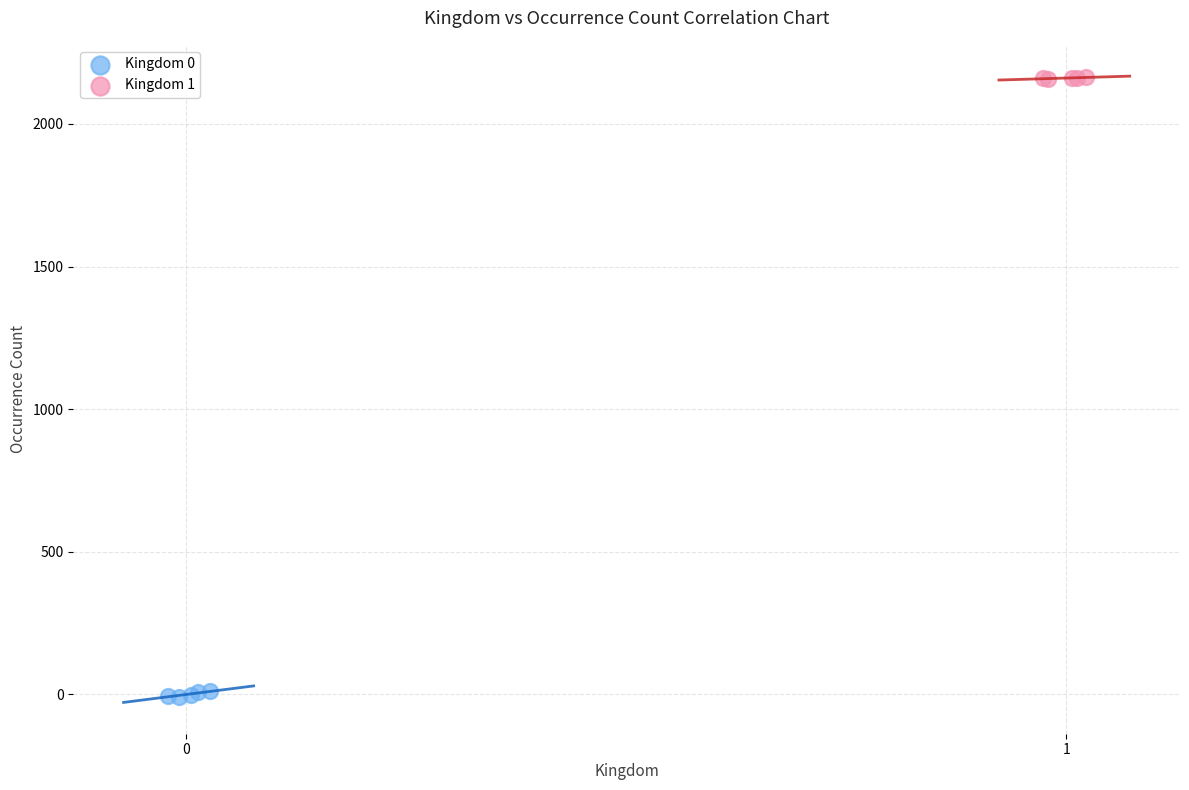

Which series has the largest Y range (max minus min)?

Kingdom 0